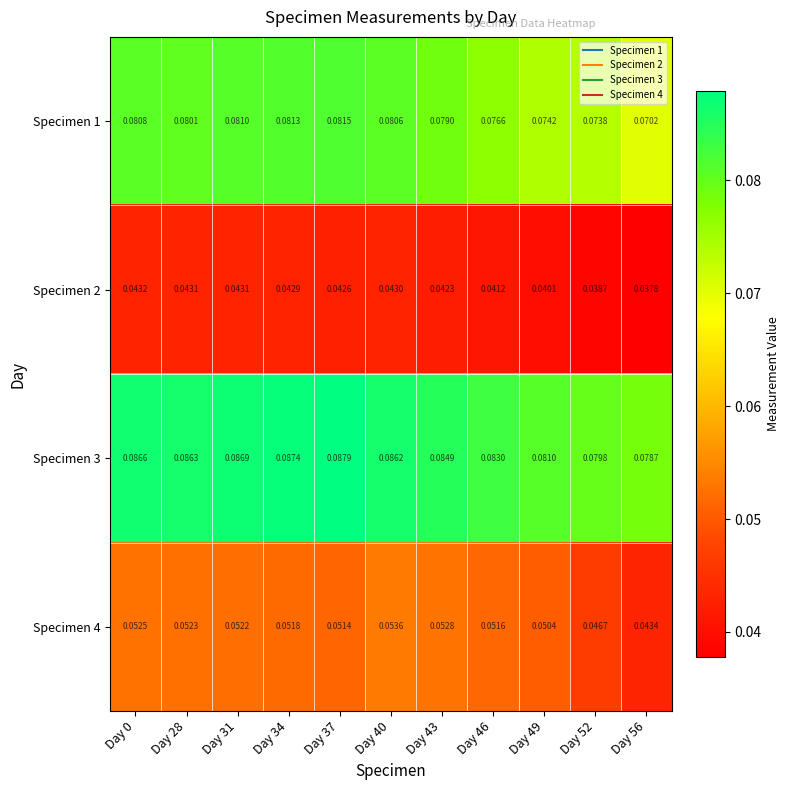

Is the value of Specimen 3 at Day 40 greater than the value of Specimen 4 at Day 43?

Yes